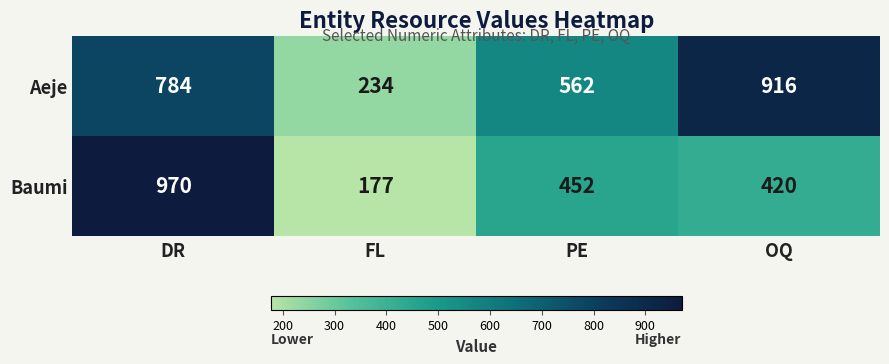

What is the maximum value shown in the chart?

970